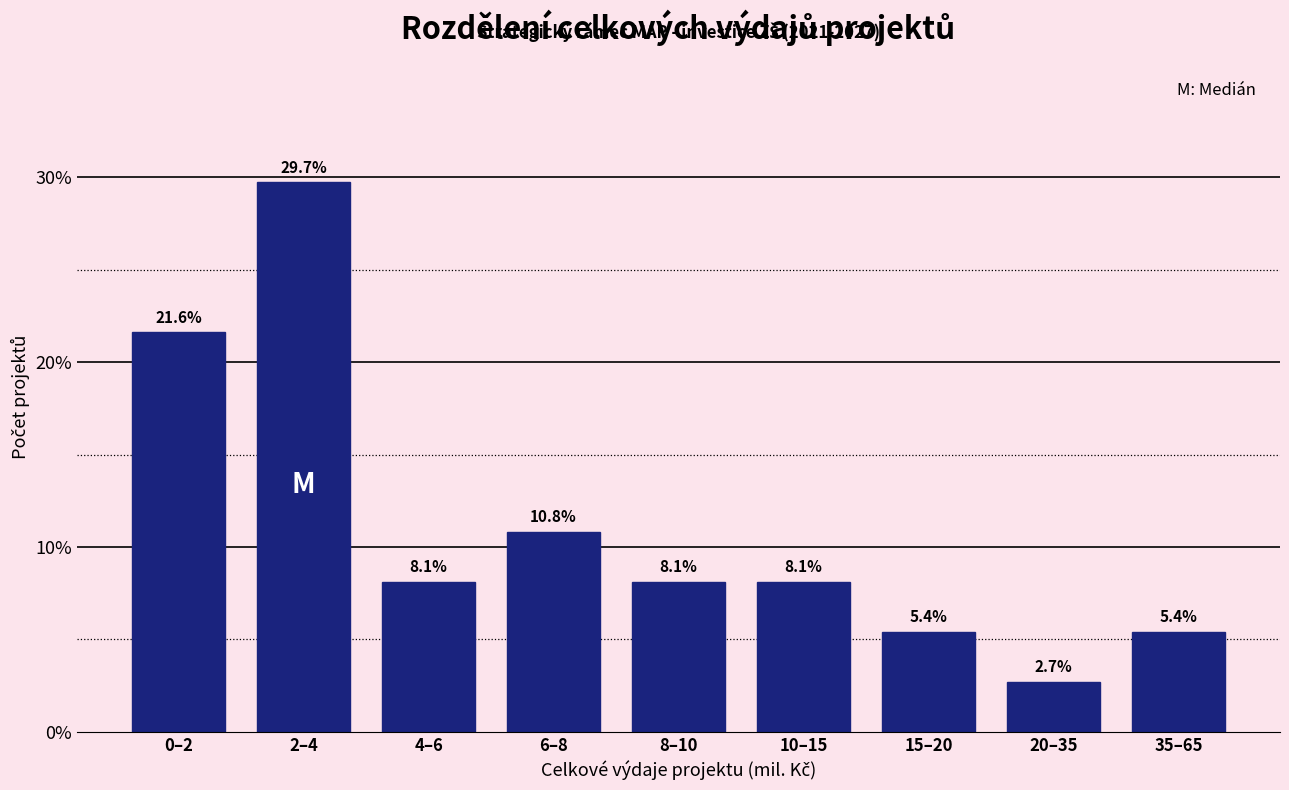

Reading left to right, what are all the values shown in this chart?

21.6	29.7	8.1	10.8	8.1	8.1	5.4	2.7	5.4